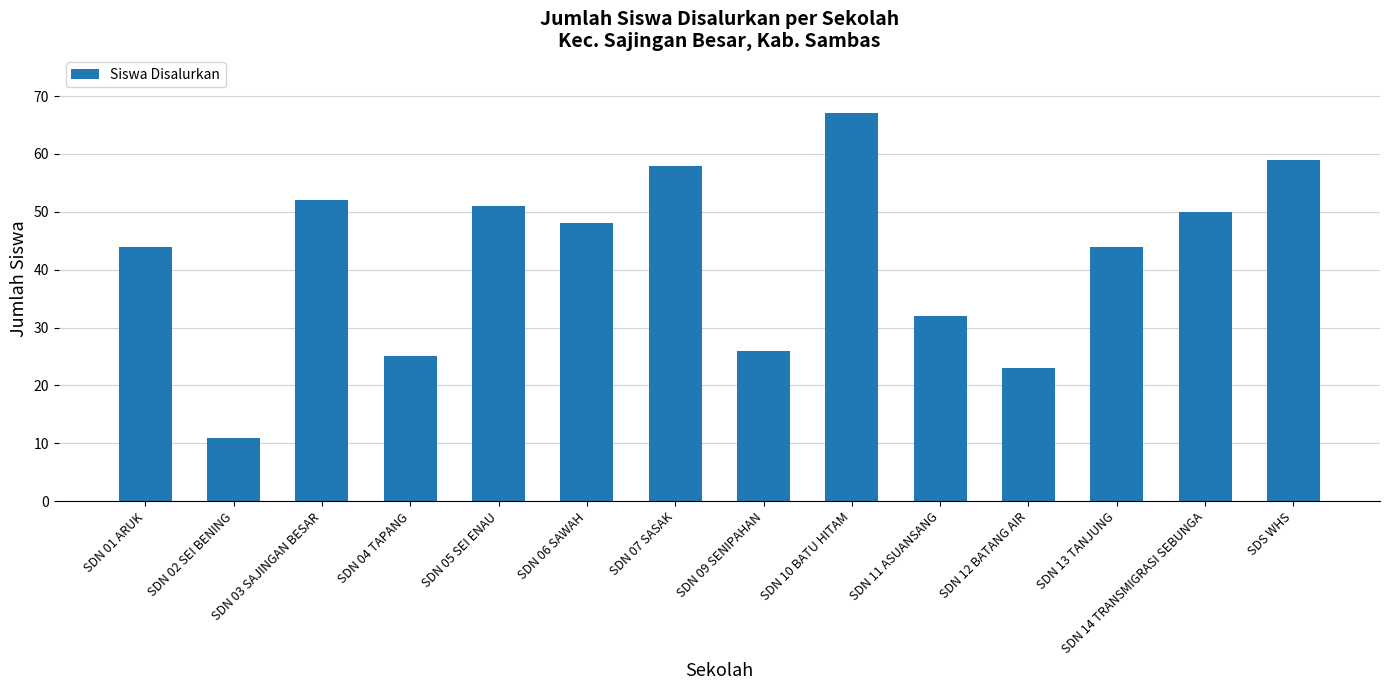

True or false: the data shows 83 at SDN 14 TRANSMIGRASI SEBUNGA.

False